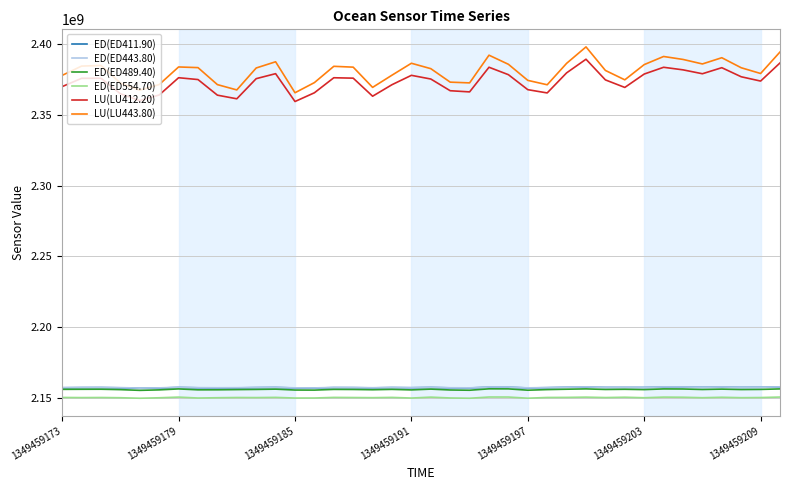

True or false: ED(ED411.90) and ED(ED554.70) cross at least once.

False